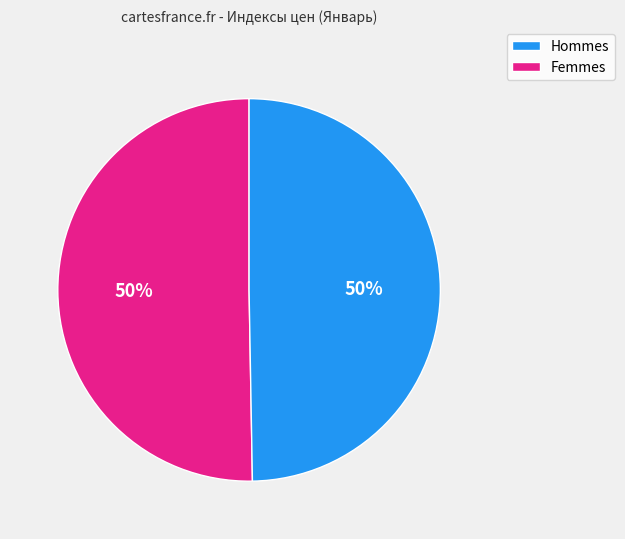

To the nearest percent, what is the average slice percentage?

50%